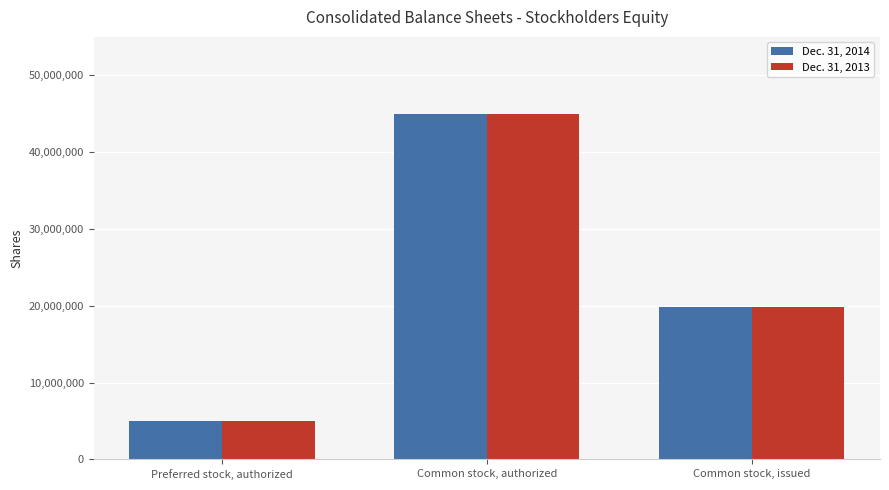

The value of Dec. 31, 2013 at Common stock, issued is 19827542. True or false?

True